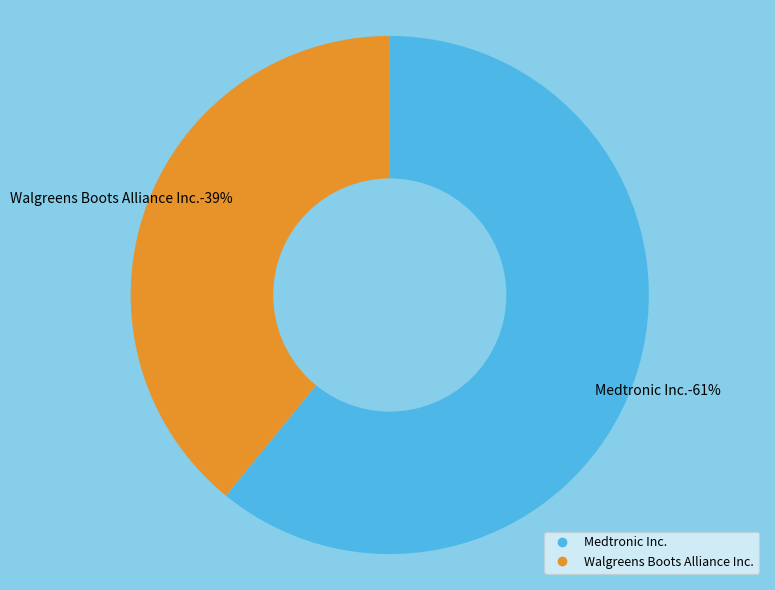

What is the majority slice?

Medtronic Inc.